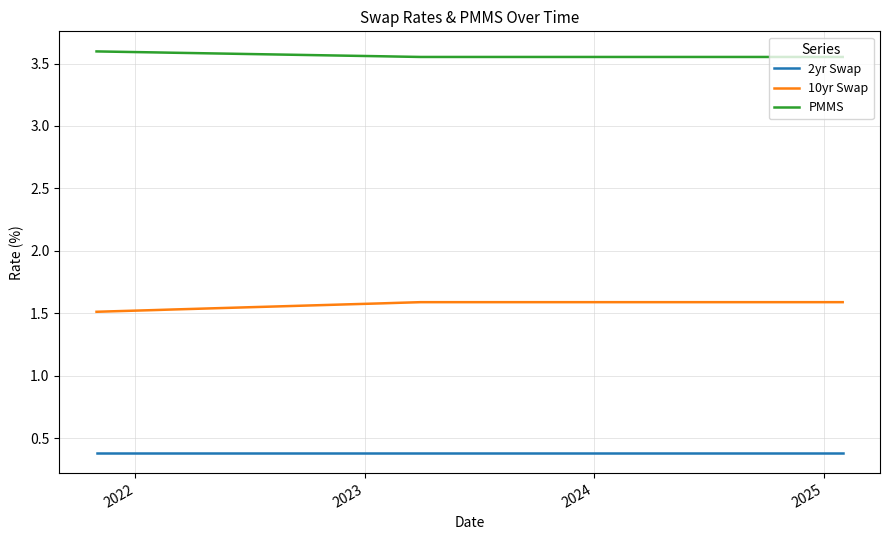

True or false: 2yr Swap and 10yr Swap cross at least once.

False